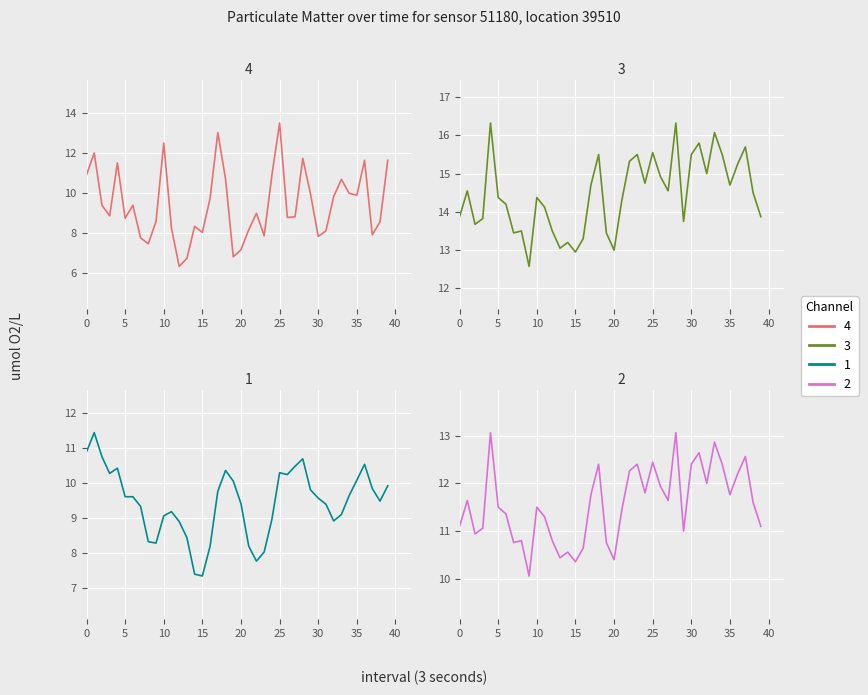

The Channel 2 series shows 12.3 at 22. True or false?

True